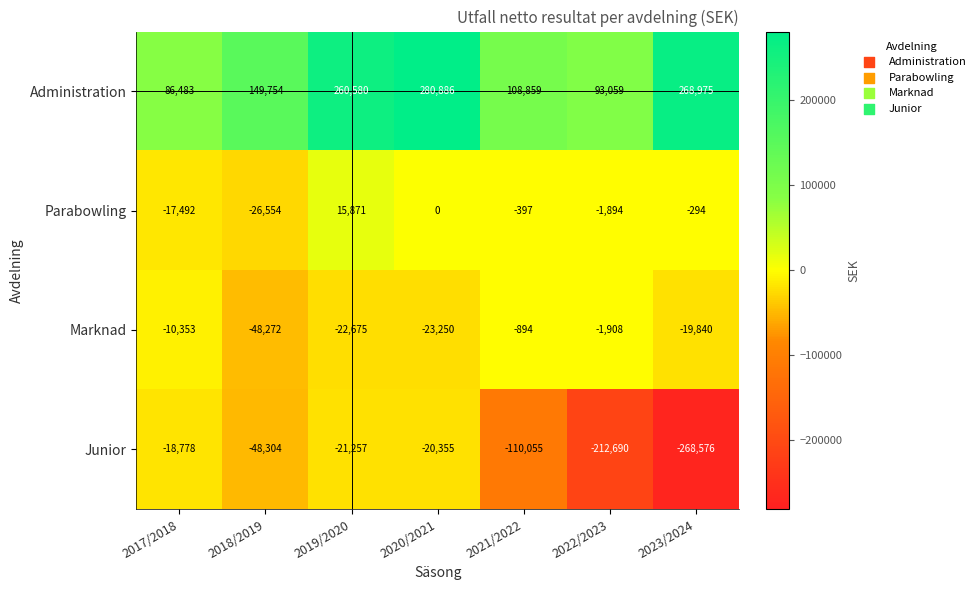

What is the approximate value of Junior at 2018/2019, to the nearest 100?

-48300